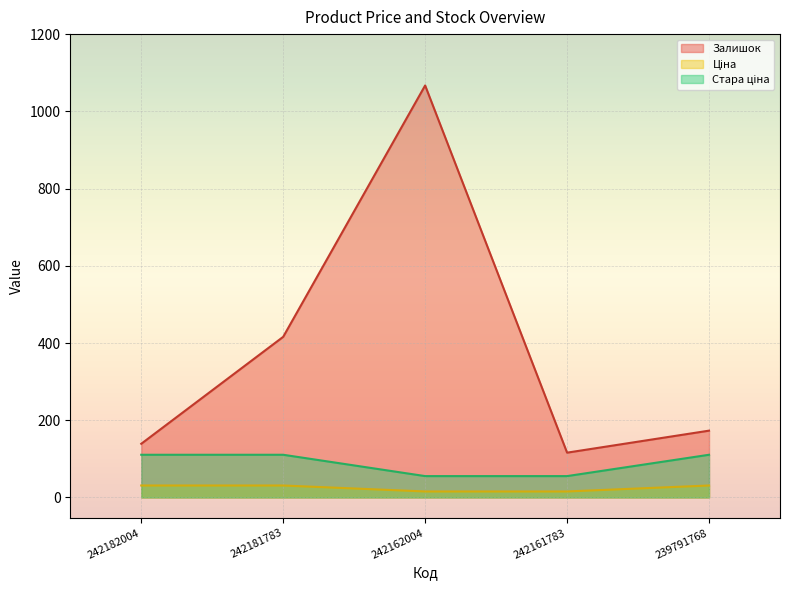

Count the number of data series in this chart.

3